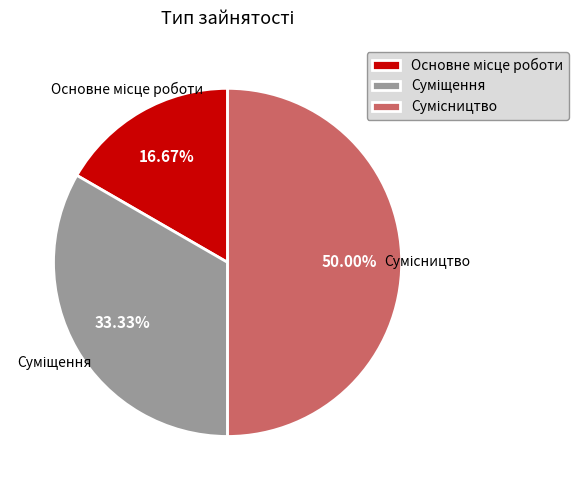

What percentage is NOT represented by Суміщення?

66.7%